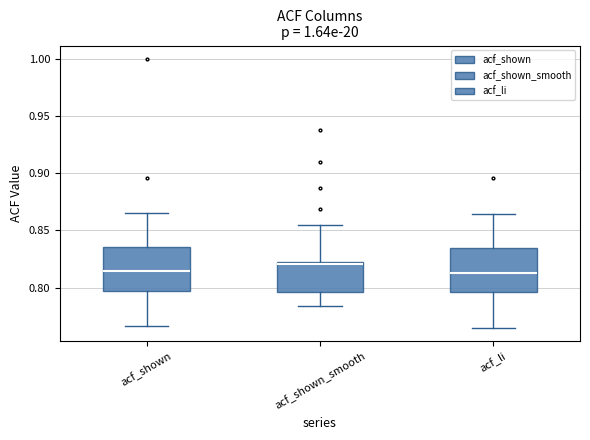

Which box's median line is the highest?

acf_shown_smooth